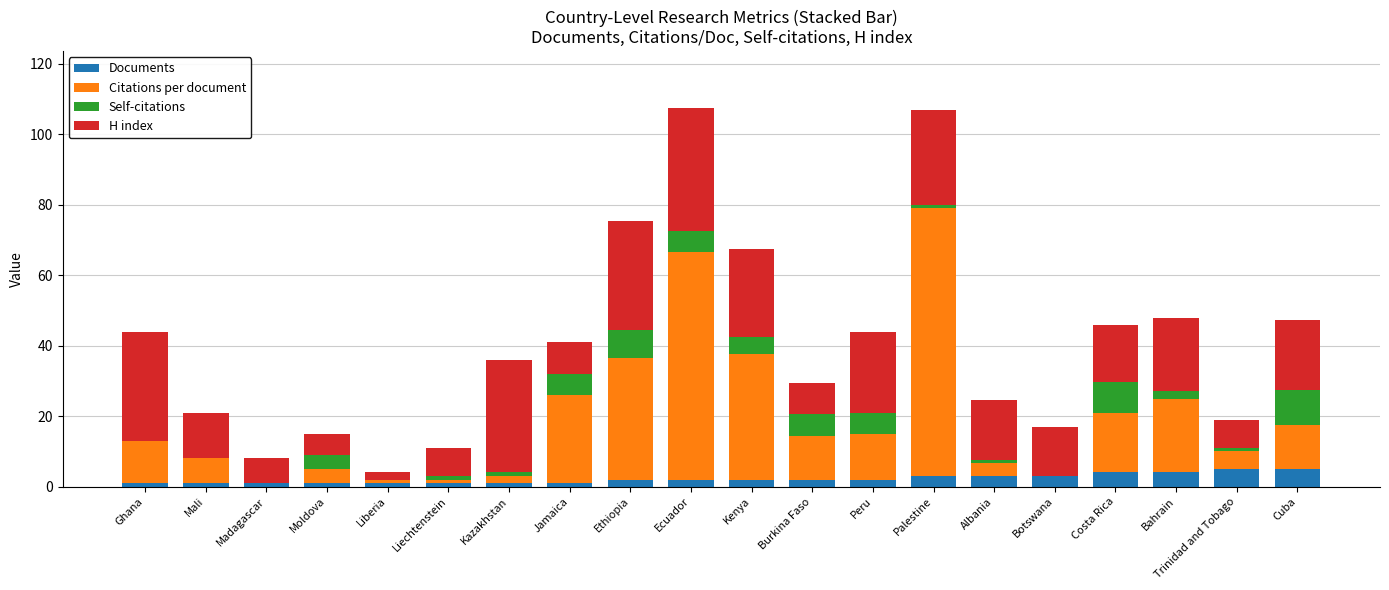

Read the Documents value at Cuba.

5.0